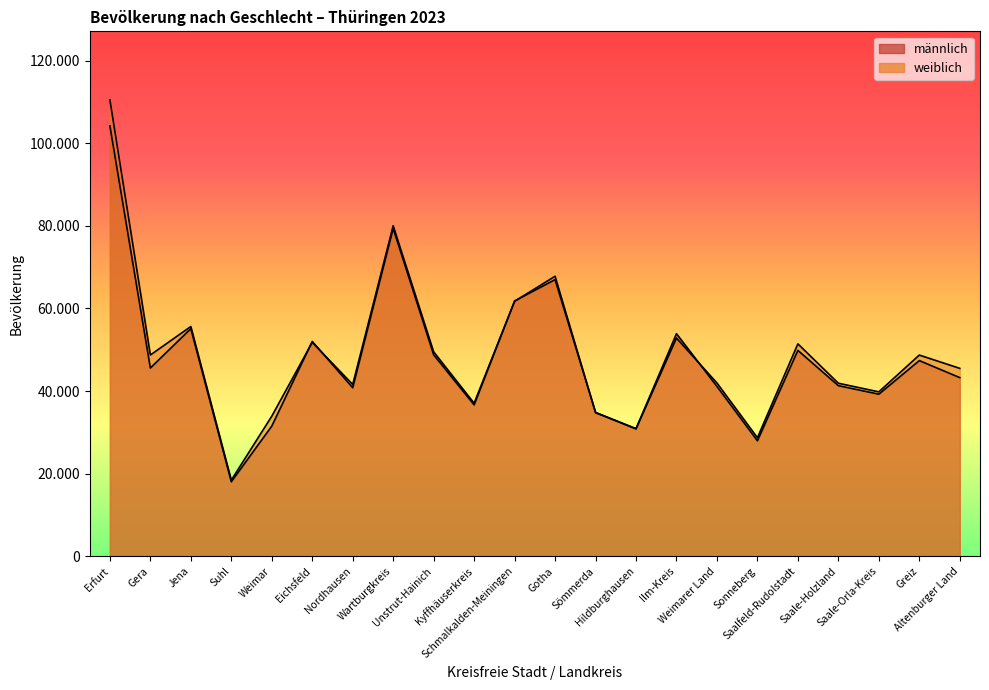

Reading right to left, what are all the values shown in this chart?

männlich: Altenburger Land=43264	Greiz=47385	Saale-Orla-Kreis=39248	Saale-Holzland=41310	Saalfeld-Rudolstadt=49854	Sonneberg=27963	Weimarer Land=41125	Ilm-Kreis=53891	Hildburghausen=30910	Sömmerda=34840	Gotha=66999	Schmalkalden-Meiningen=61816	Kyffhäuserkreis=36651	Unstrut-Hainich=48790	Wartburgkreis=79394	Nordhausen=40813	Eichsfeld=52028	Weimar=31517	Suhl=18036	Jena=55122	Gera=45587	Erfurt=104229
weiblich: Altenburger Land=45503	Greiz=48721	Saale-Orla-Kreis=39813	Saale-Holzland=41901	Saalfeld-Rudolstadt=51436	Sonneberg=28697	Weimarer Land=41960	Ilm-Kreis=52832	Hildburghausen=30834	Sömmerda=34762	Gotha=67811	Schmalkalden-Meiningen=61746	Kyffhäuserkreis=37063	Unstrut-Hainich=49500	Wartburgkreis=80044	Nordhausen=41602	Eichsfeld=51792	Weimar=33919	Suhl=18429	Jena=55638	Gera=48739	Erfurt=110544